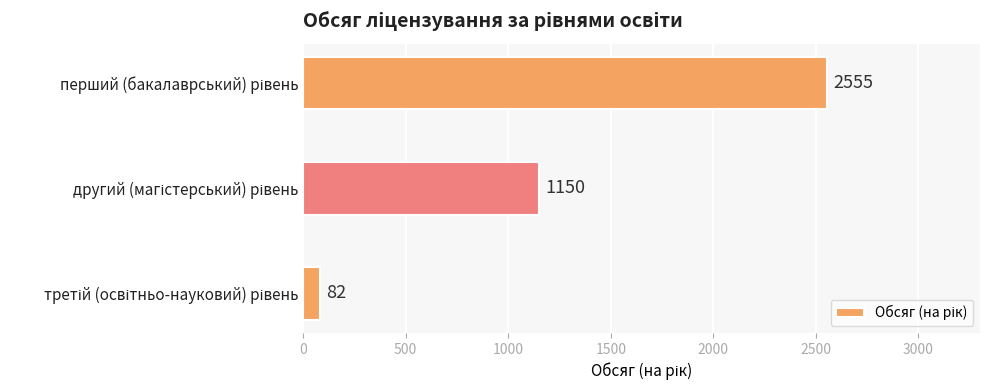

What is the value of the 2nd bar from the top?

1150